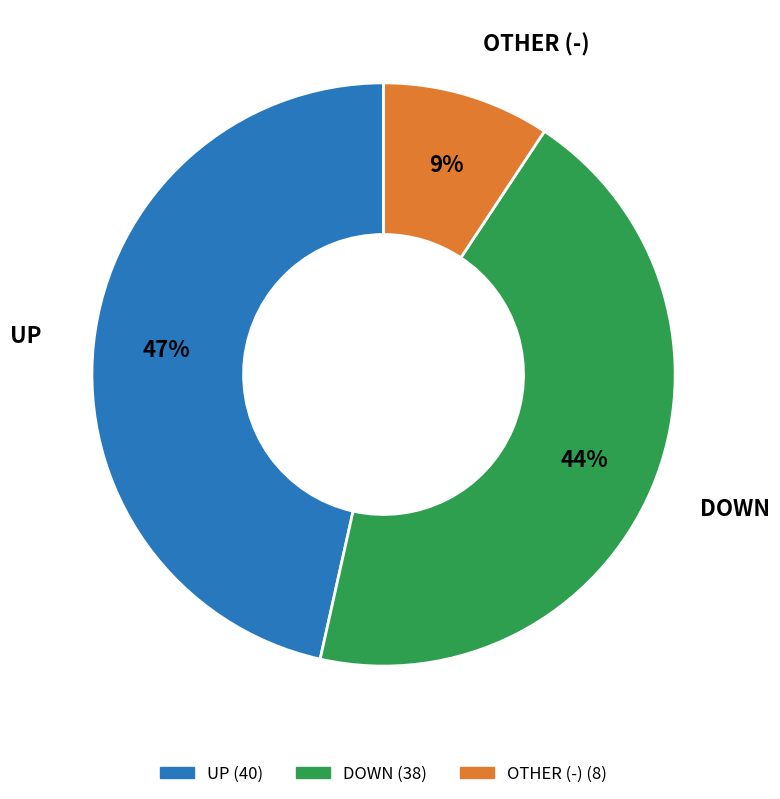

Is there any slice that represents more than half of the pie?

No